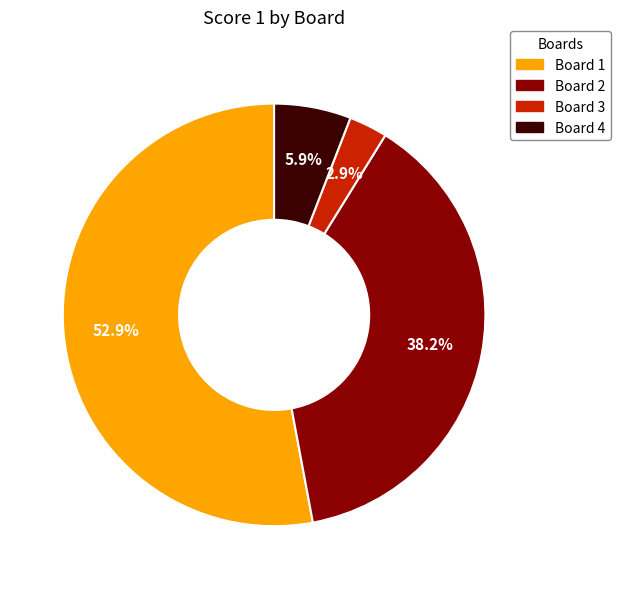

Rank the categories by value from lowest to highest.

Board 3, Board 4, Board 2, Board 1